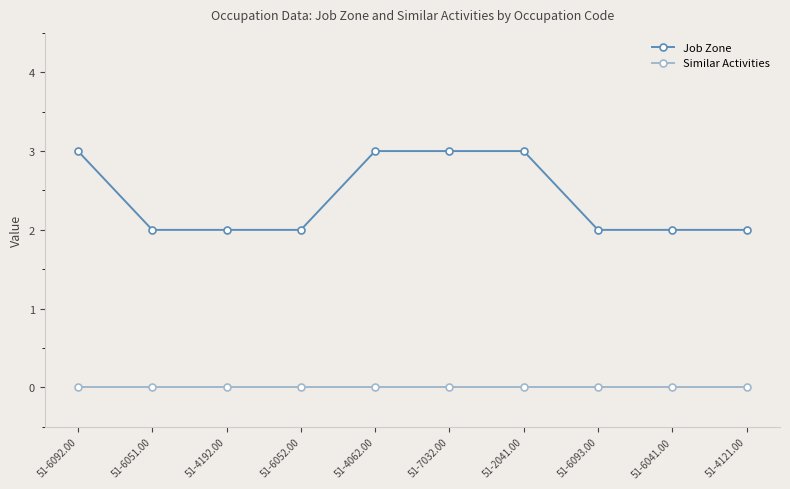

True or false: Job Zone has a value of 3 at 51-6092.00.

True